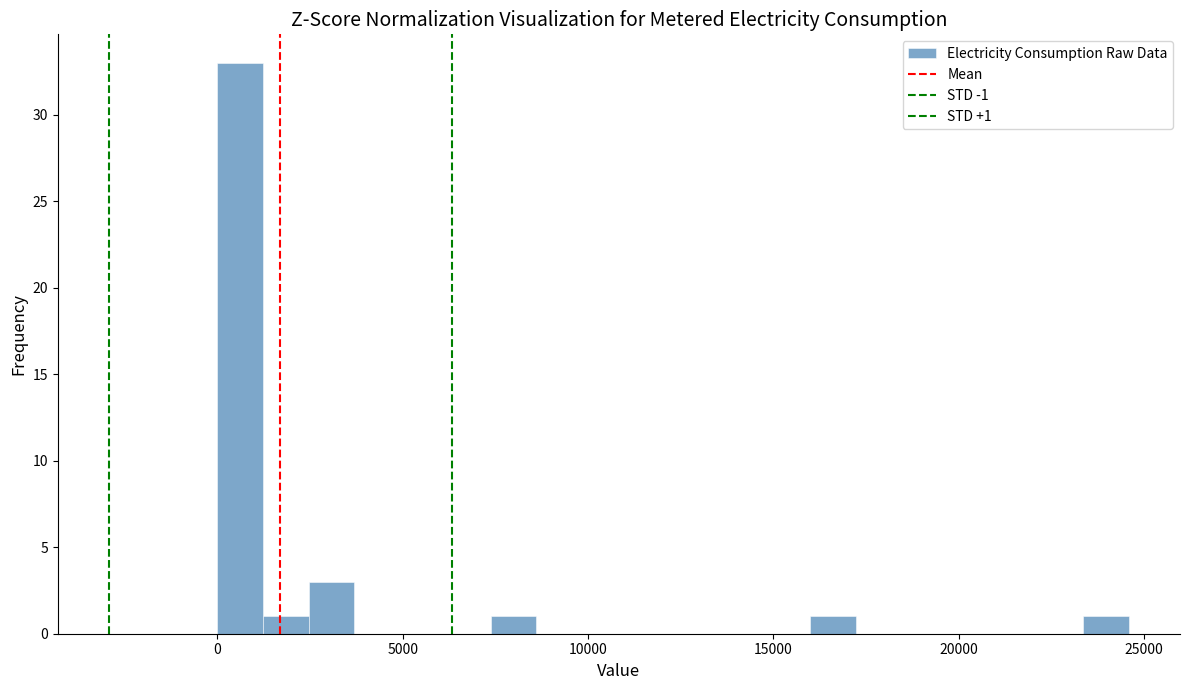

Read against the x-axis, roughly where is the centre of the tallest bar?

500